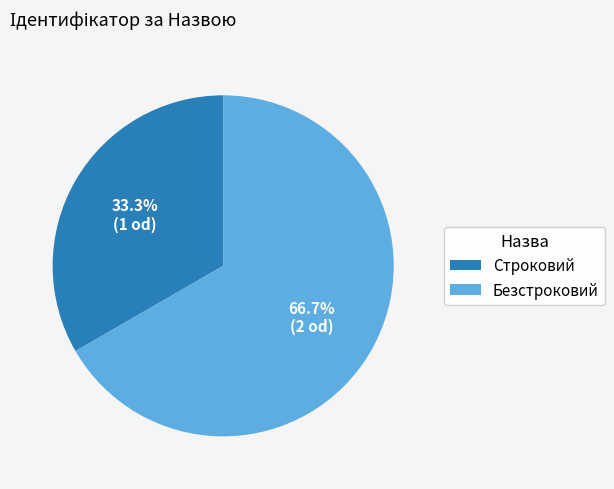

Rank the categories by value from highest to lowest.

Безстроковий, Строковий